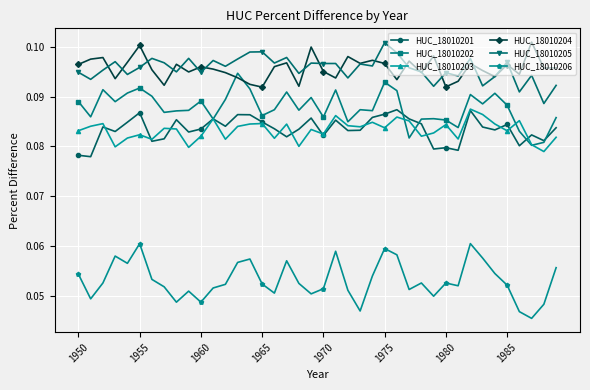

Is this an area chart (filled region under the line)?

No